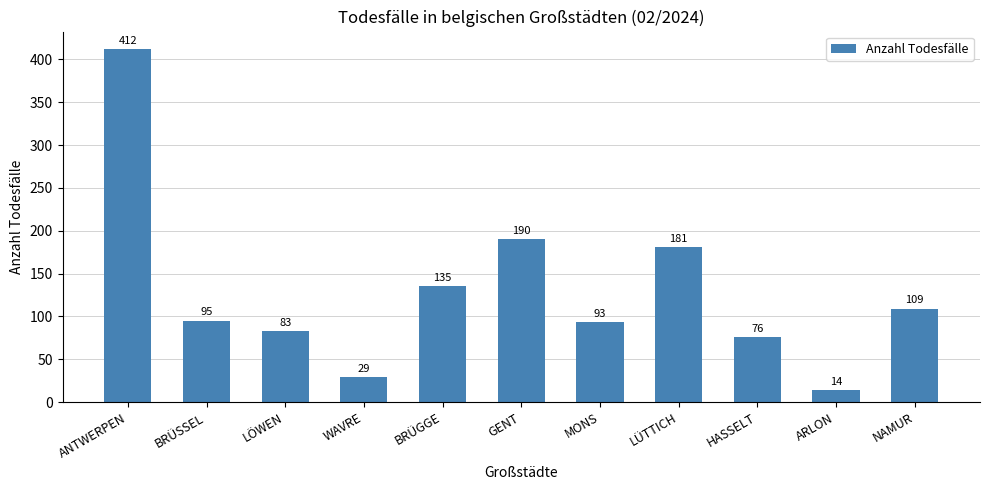

List the labels in order of value, largest first.

ANTWERPEN, GENT, LÜTTICH, BRÜGGE, NAMUR, BRÜSSEL, MONS, LÖWEN, HASSELT, WAVRE, ARLON